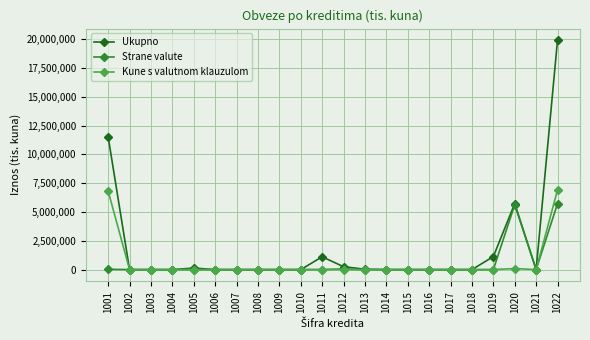

True or false: Ukupno has a value of 19909489 at 1022.

True